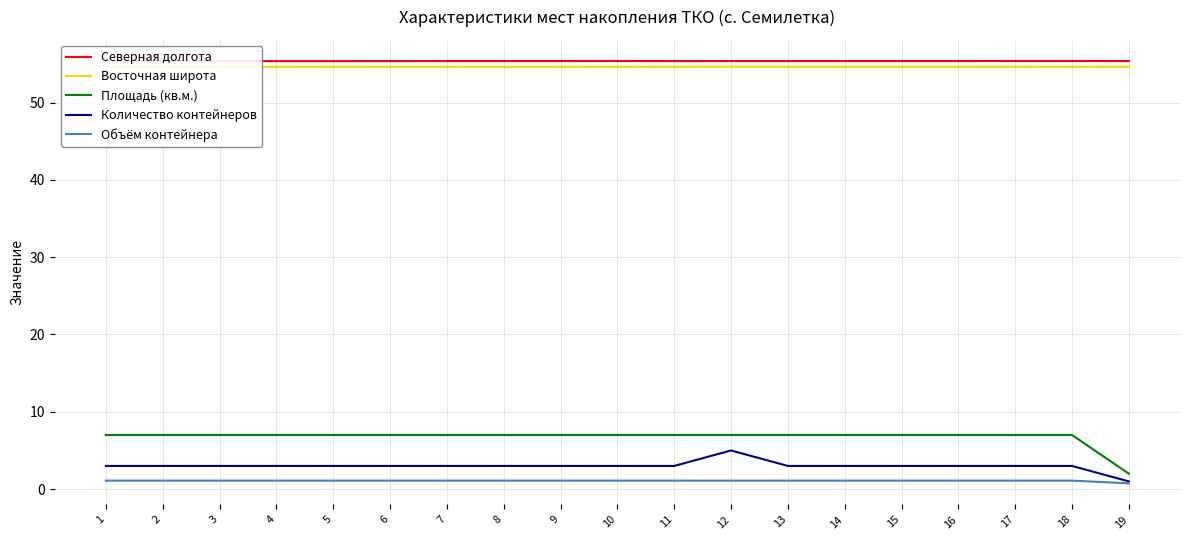

In Количество контейнеров, how many points are higher than both neighbors (excluding endpoints)?

1